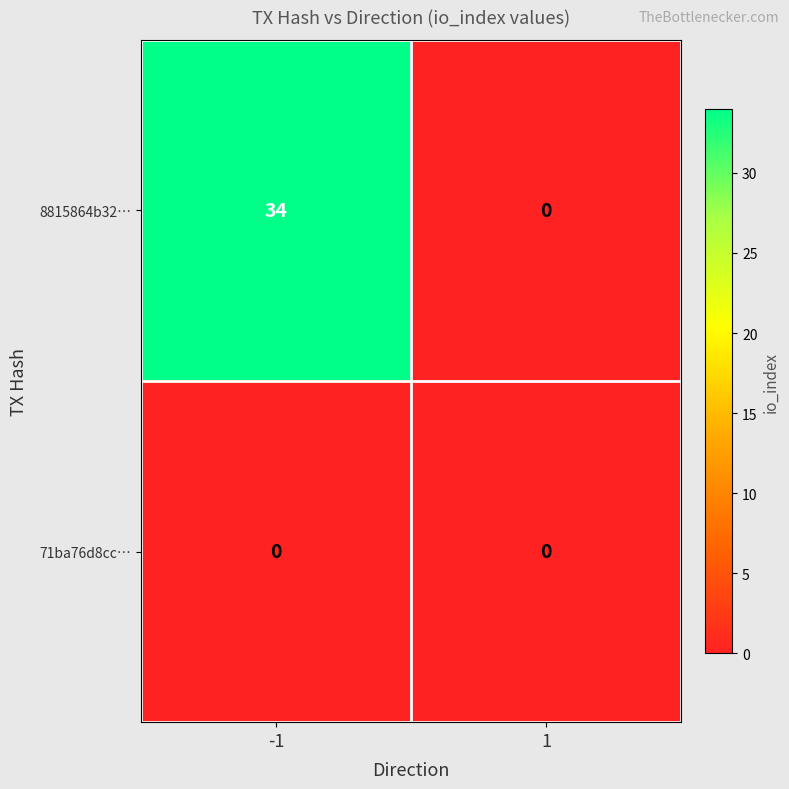

Which series has the widest spread of values?

8815864b32…